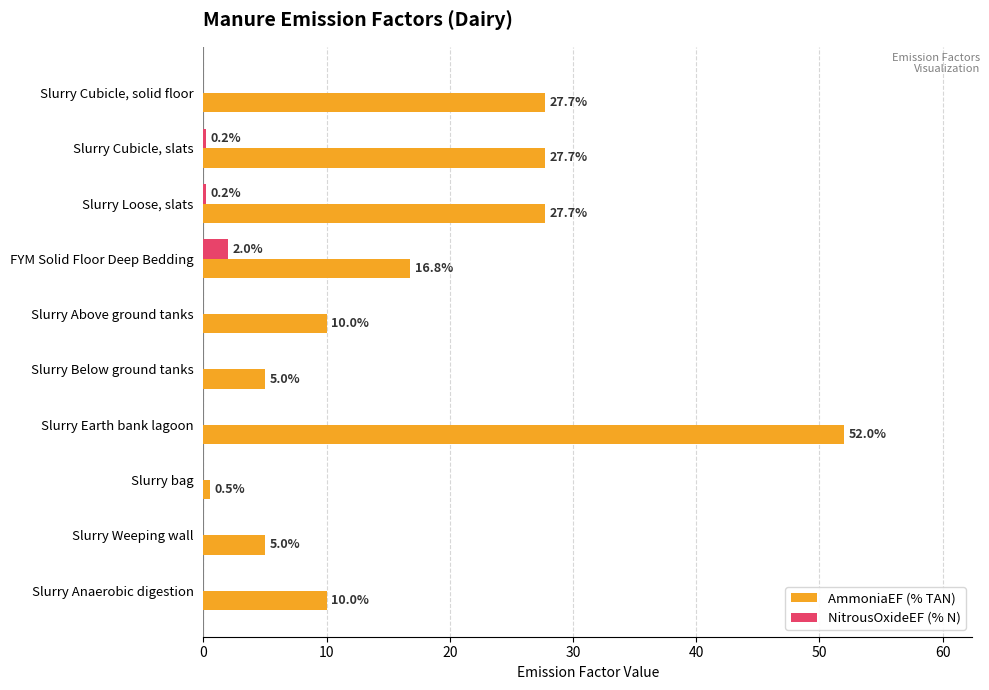

At which category does the chart reach its peak across all series?

Slurry Earth bank lagoon